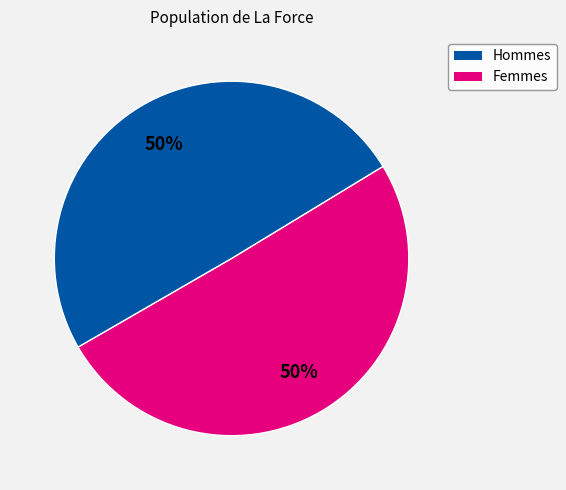

To the nearest percent, what is the average slice percentage?

50%